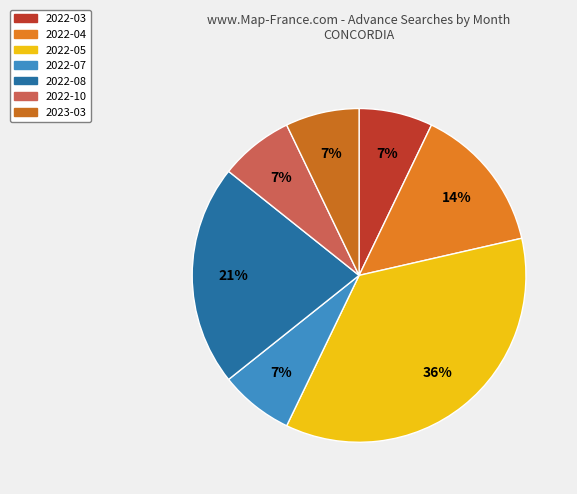

Is there a majority slice in this chart?

No